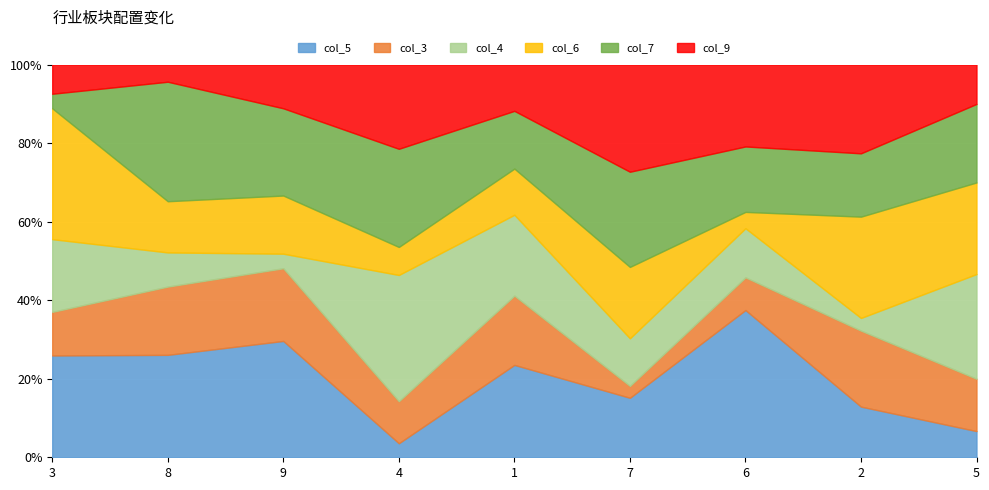

What is the total value across all series at 2?

100.0